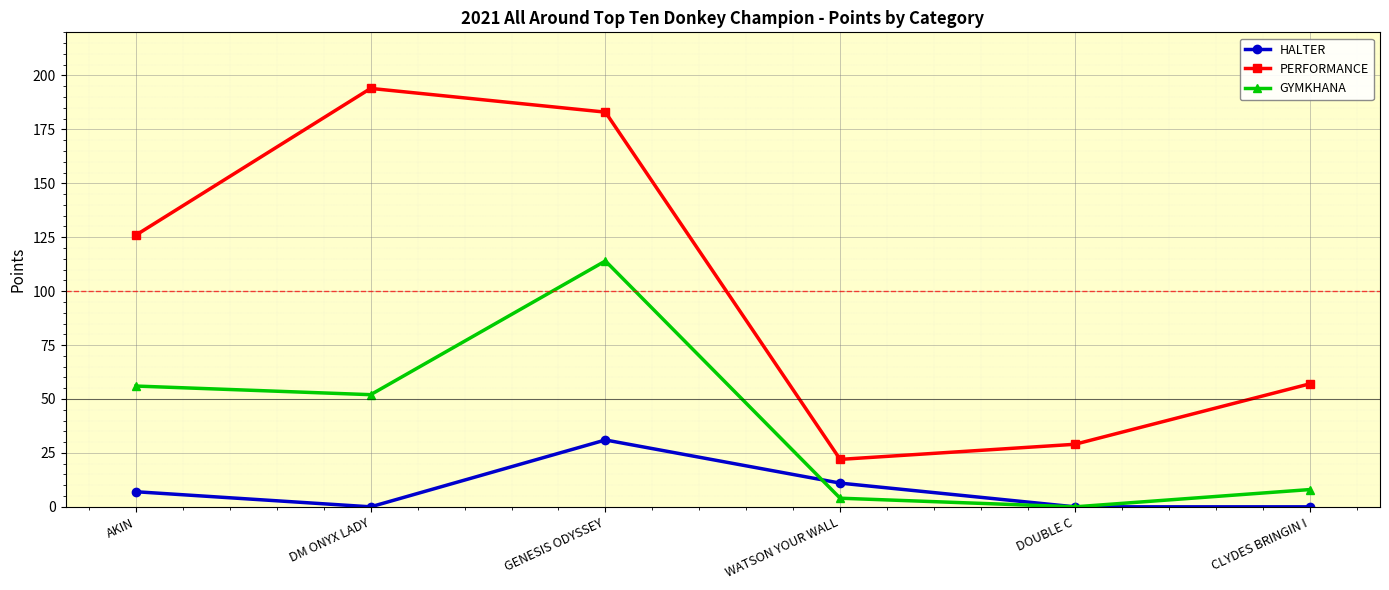

The GYMKHANA series shows 114 at GENESIS ODYSSEY. True or false?

True